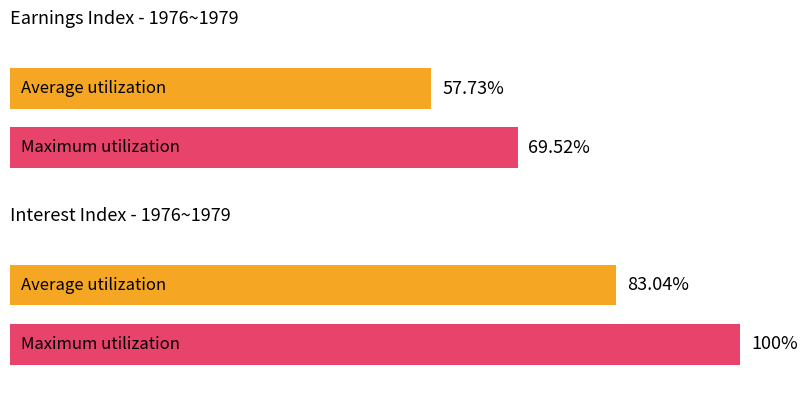

What is the difference between the maximum and minimum values in the Maximum utilization series?

30.5